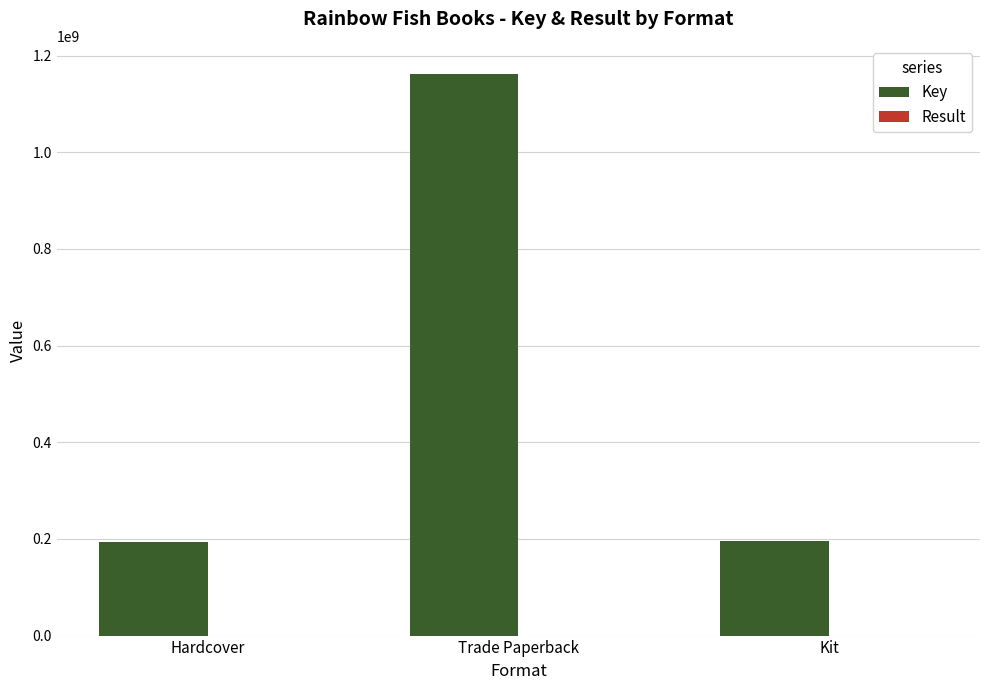

Is it true that Key equals 1162099631 at Trade Paperback?

True